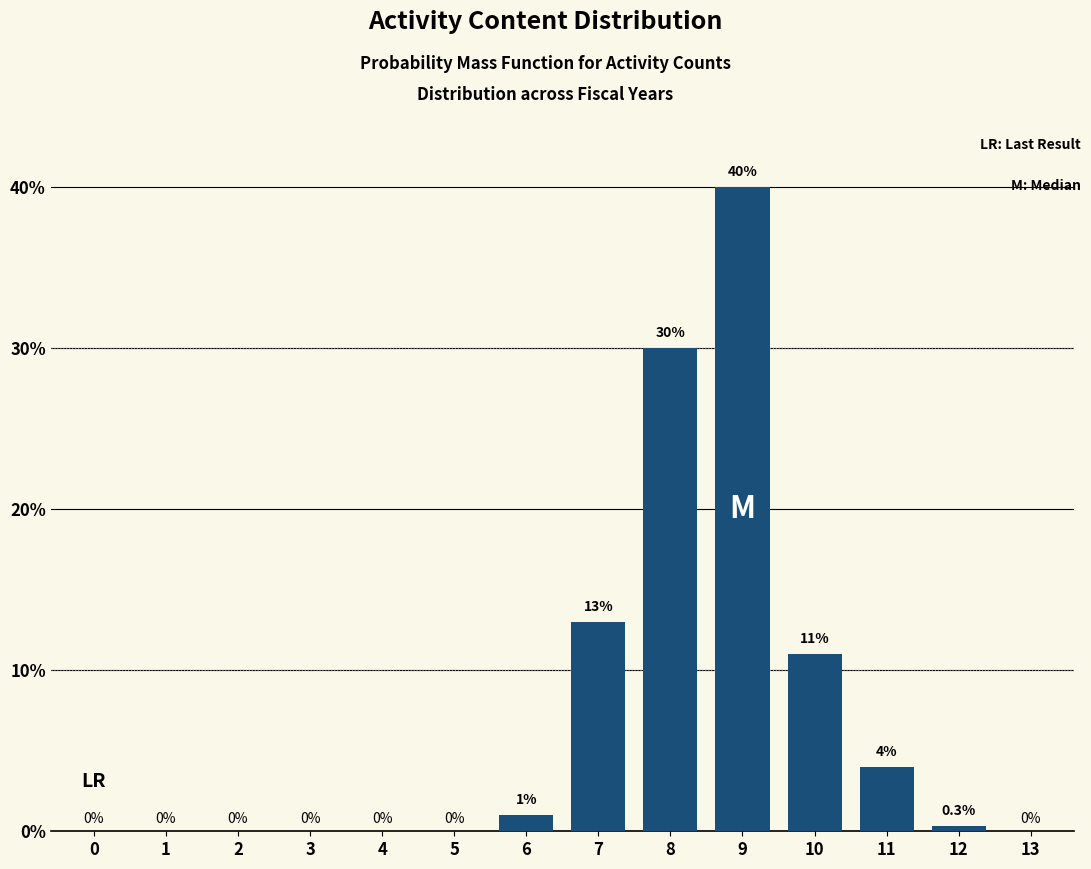

Reading left to right, list all the values displayed in this chart.

0=0.0	1=0.0	2=0.0	3=0.0	4=0.0	5=0.0	6=1.0	7=13.0	8=30.0	9=40.0	10=11.0	11=4.0	12=0.3	13=0.0